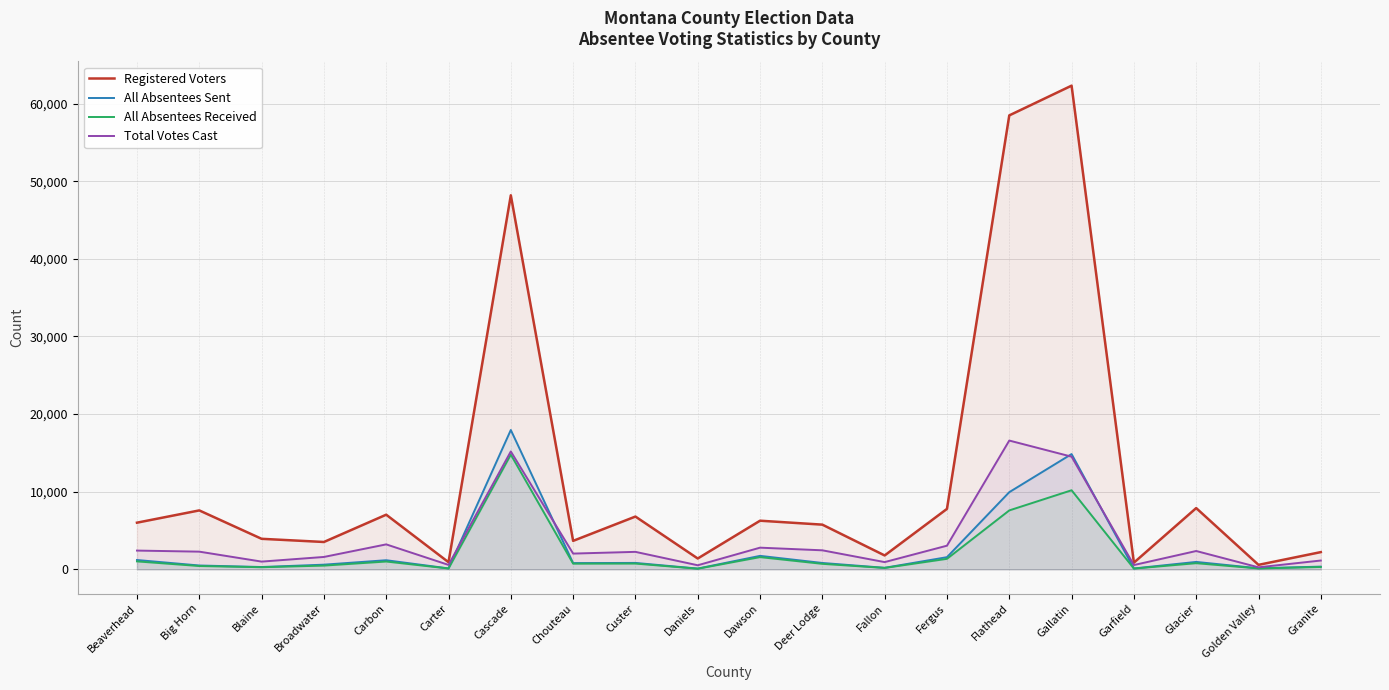

The value of Total Votes Cast at Glacier is 2364. True or false?

True